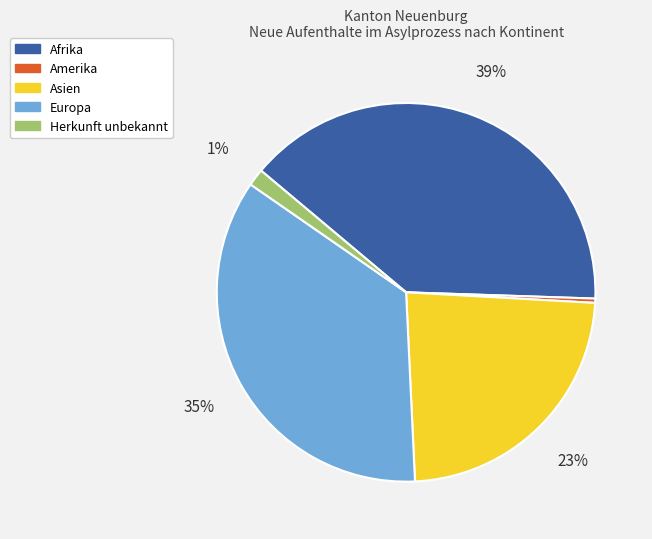

Is there a majority slice in this chart?

No